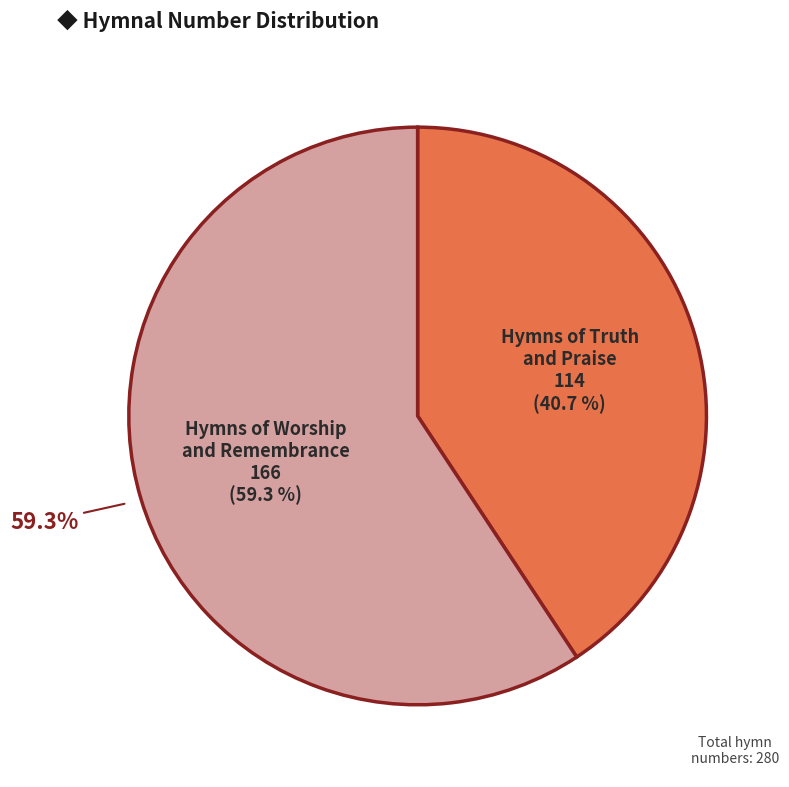

What is the majority slice?

Hymns of Worship and Remembrance